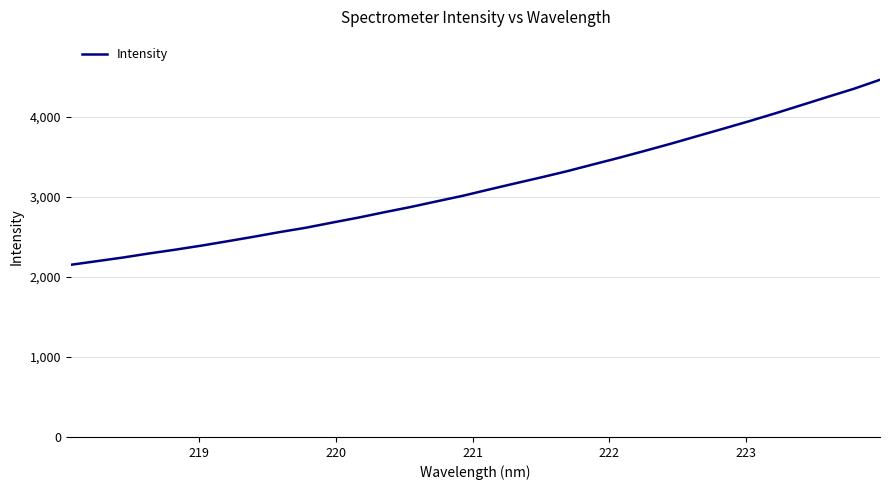

What is the smallest value displayed?

2150.2